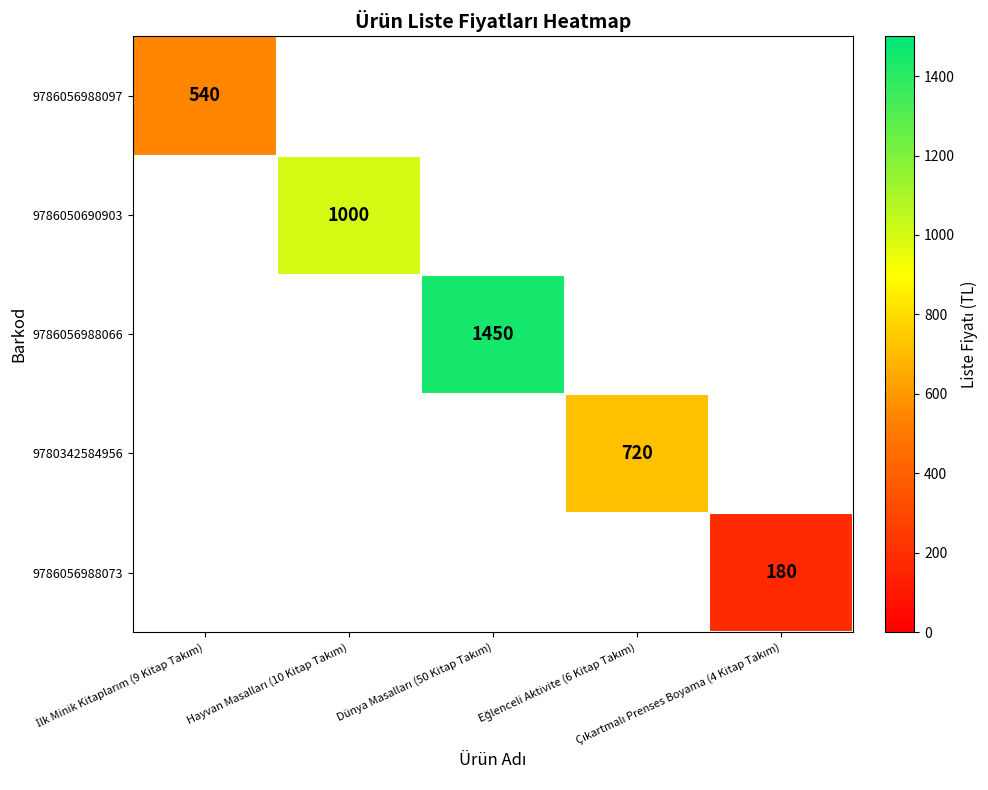

Is it true that 9786056988097 equals 540.0 at İlk Minik Kitaplarım (9 Kitap Takım)?

True